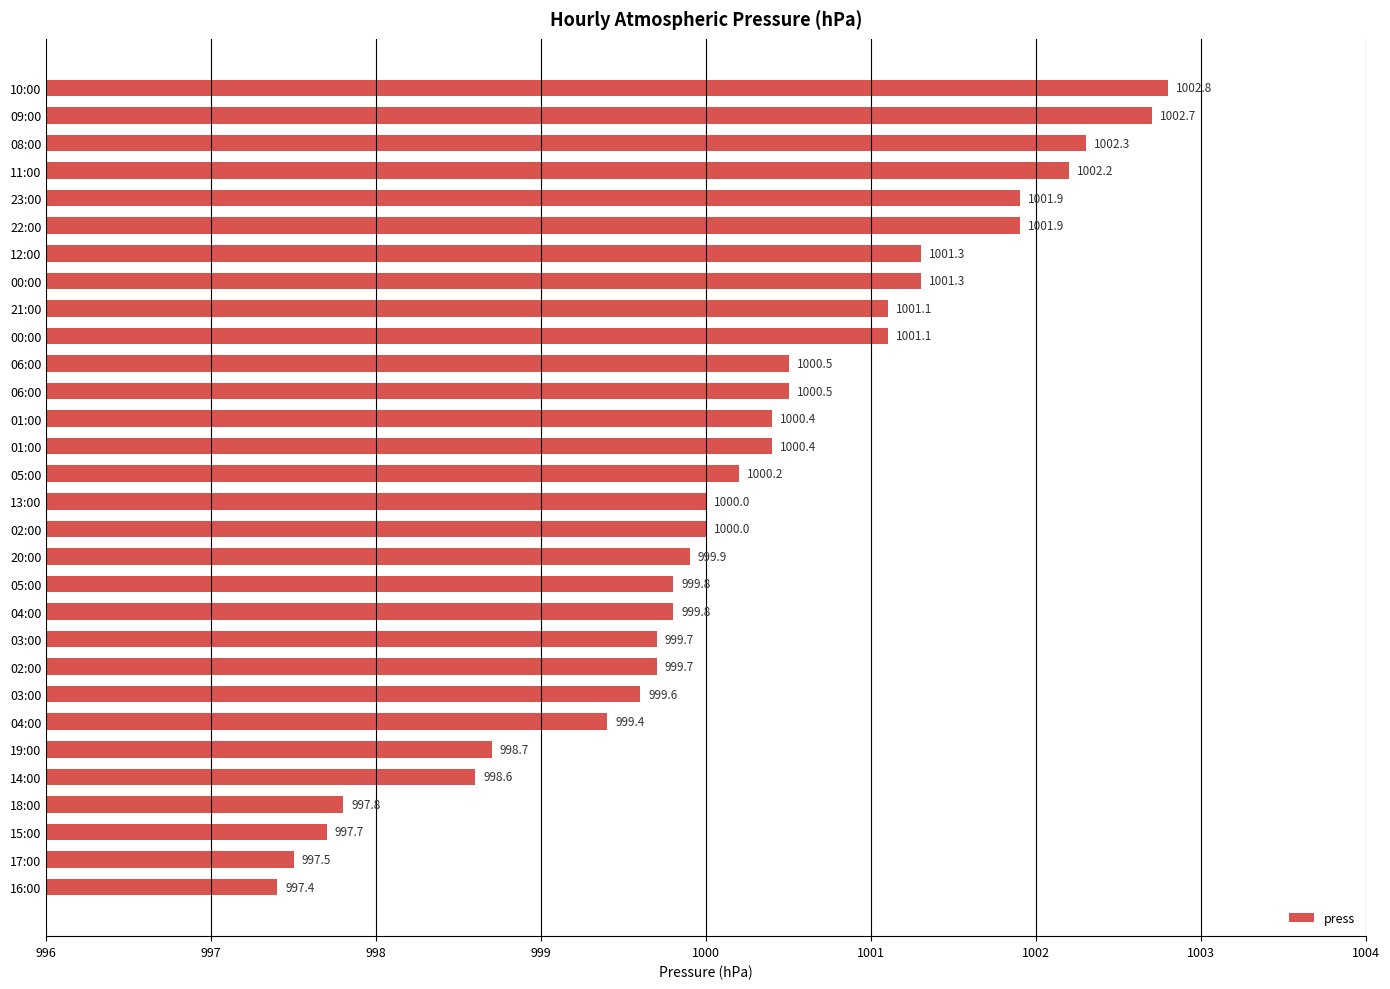

How many values are below 1000?

13